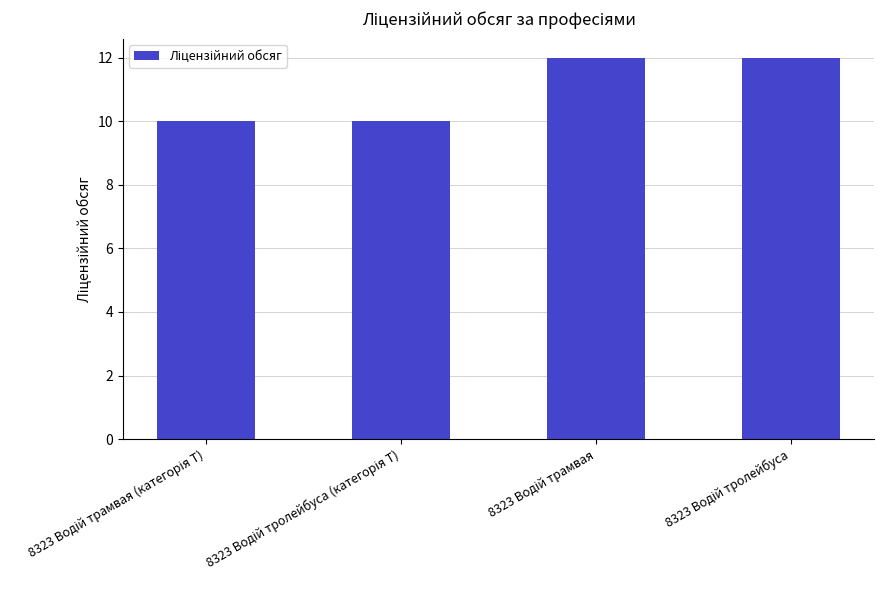

What is the sum of all values?

44